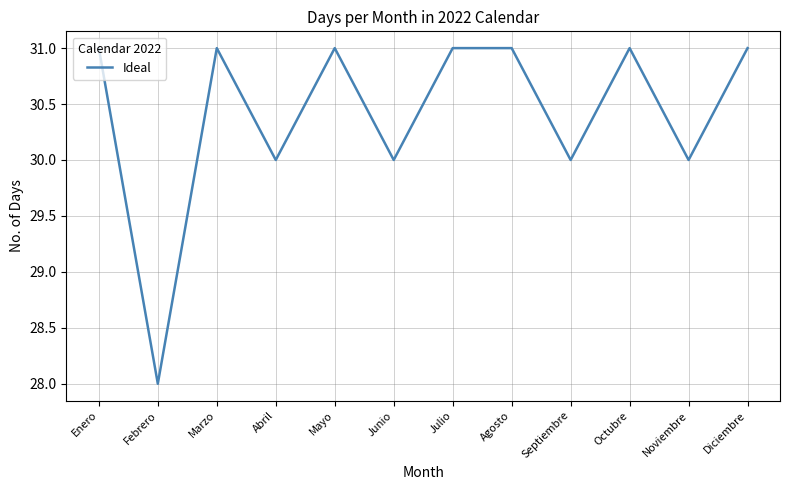

What is the maximum value shown in the chart?

31